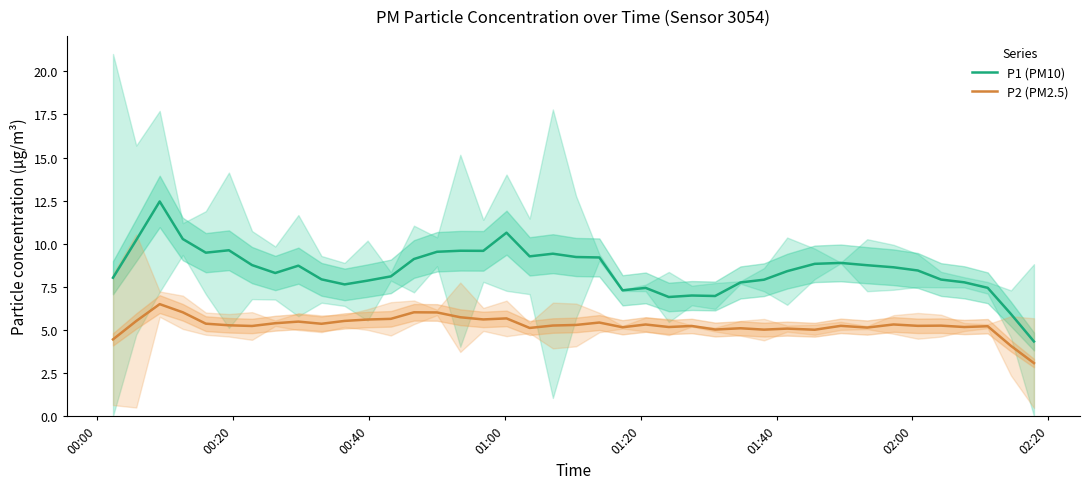

Reading left to right, transcribe all the data shown in this chart.

P1 (PM10): 8.0	10.2	12.5	10.3	9.5	9.6	8.8	8.3	8.7	7.9	7.6	7.9	8.1	9.1	9.5	9.6	9.6	10.6	9.3	9.4	9.2	9.2	7.3	7.4	6.9	7.0	7.0	7.8	7.9	8.4	8.8	8.9	8.8	8.6	8.4	7.9	7.8	7.4	5.9	4.3
P2 (PM2.5): 4.4	5.5	6.5	6.0	5.4	5.3	5.2	5.4	5.5	5.4	5.5	5.6	5.6	6.0	6.0	5.7	5.6	5.7	5.1	5.3	5.3	5.4	5.2	5.3	5.2	5.2	5.0	5.1	5.0	5.1	5.0	5.2	5.1	5.3	5.2	5.2	5.2	5.2	4.1	3.1